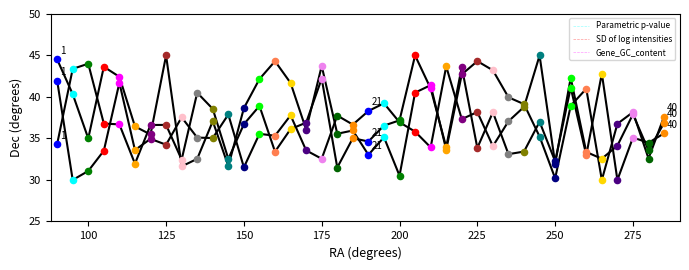

At how many categories does at least one series exceed 38?

28